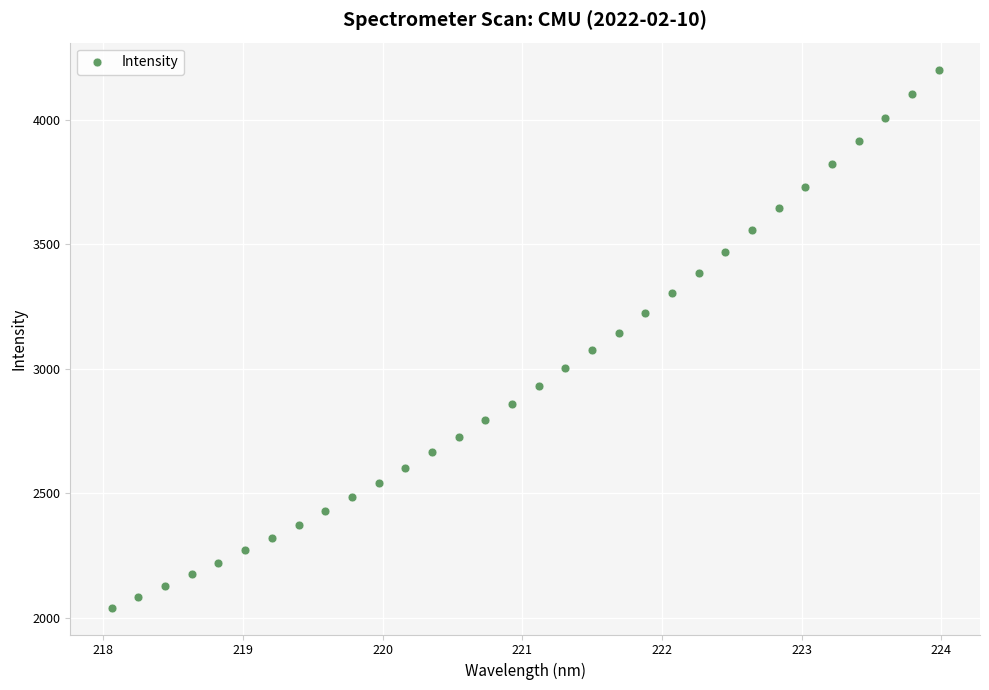

What is the range of Y values (max minus min)?

2160.9